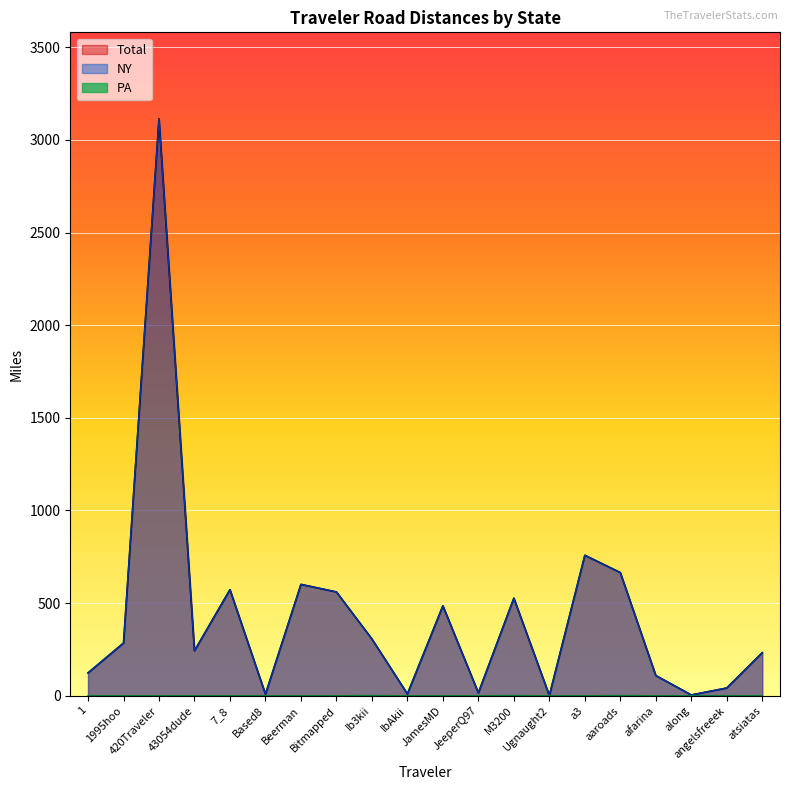

Rank the series at JeeperQ97 from highest to lowest value.

Total, NY, PA